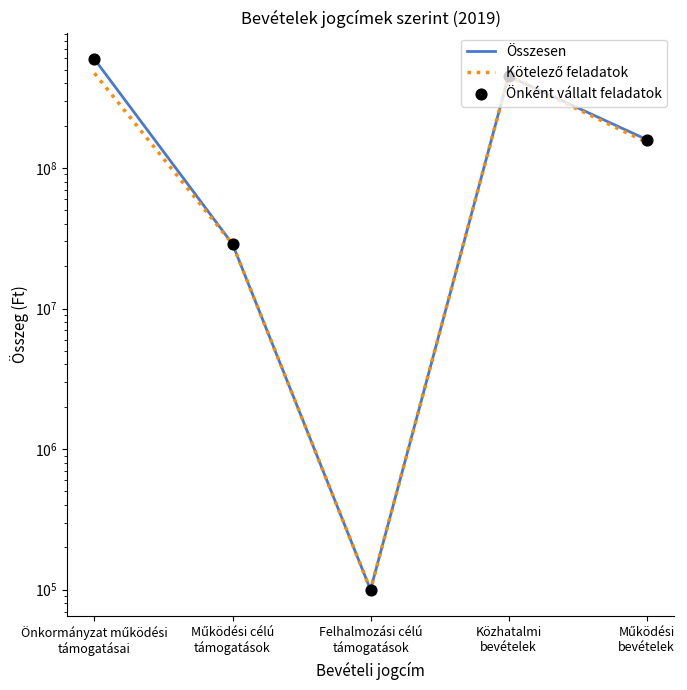

What is the total value across all series at Működési célú
támogatások?

86235345